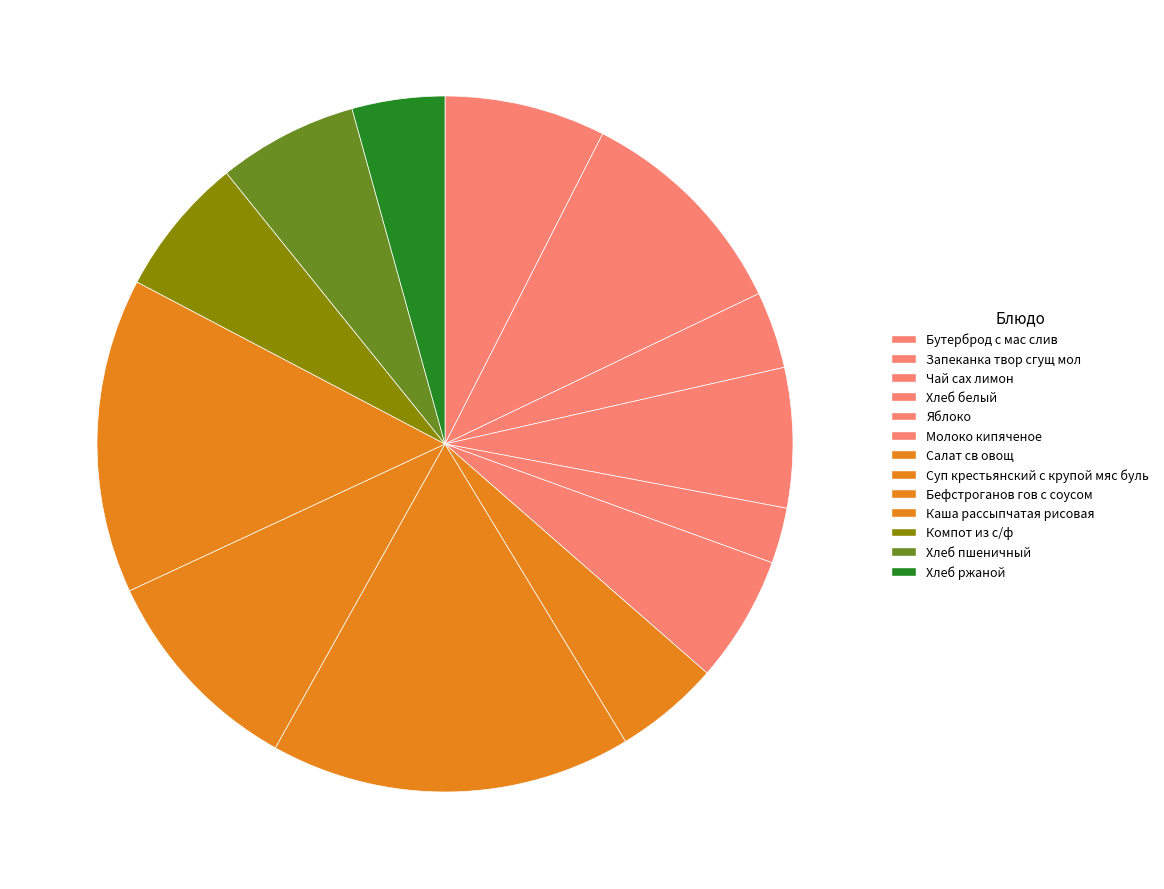

The Молоко кипяченое slice represents 21% of the pie. True or false?

False